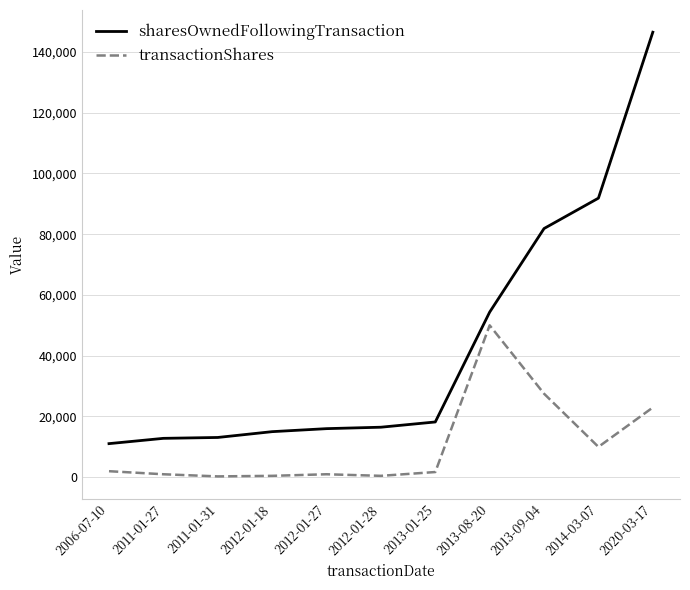

What is the maximum value for sharesOwnedFollowingTransaction?

146449